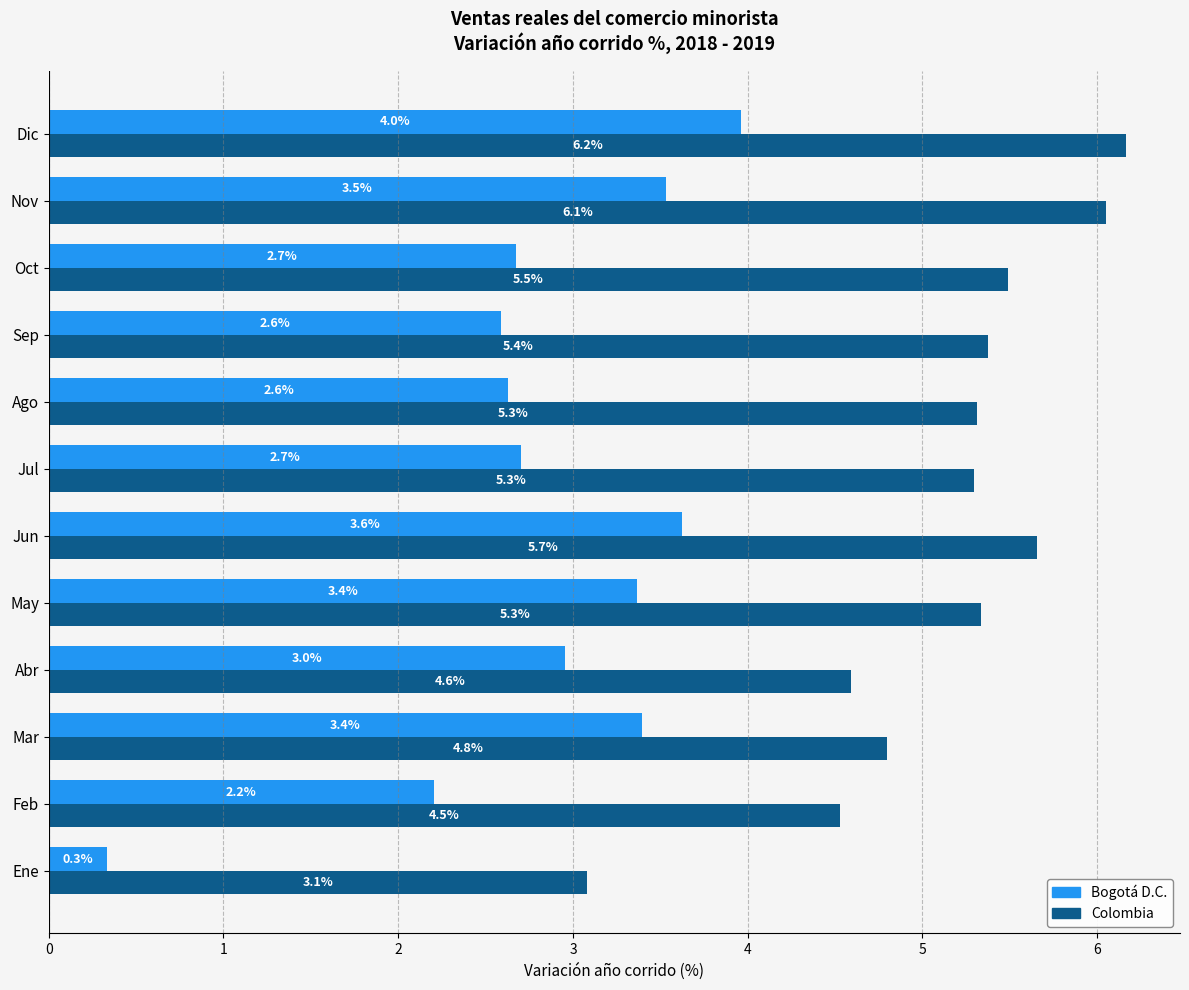

Where is Bogotá D.C. nearest to the value 2?

Feb